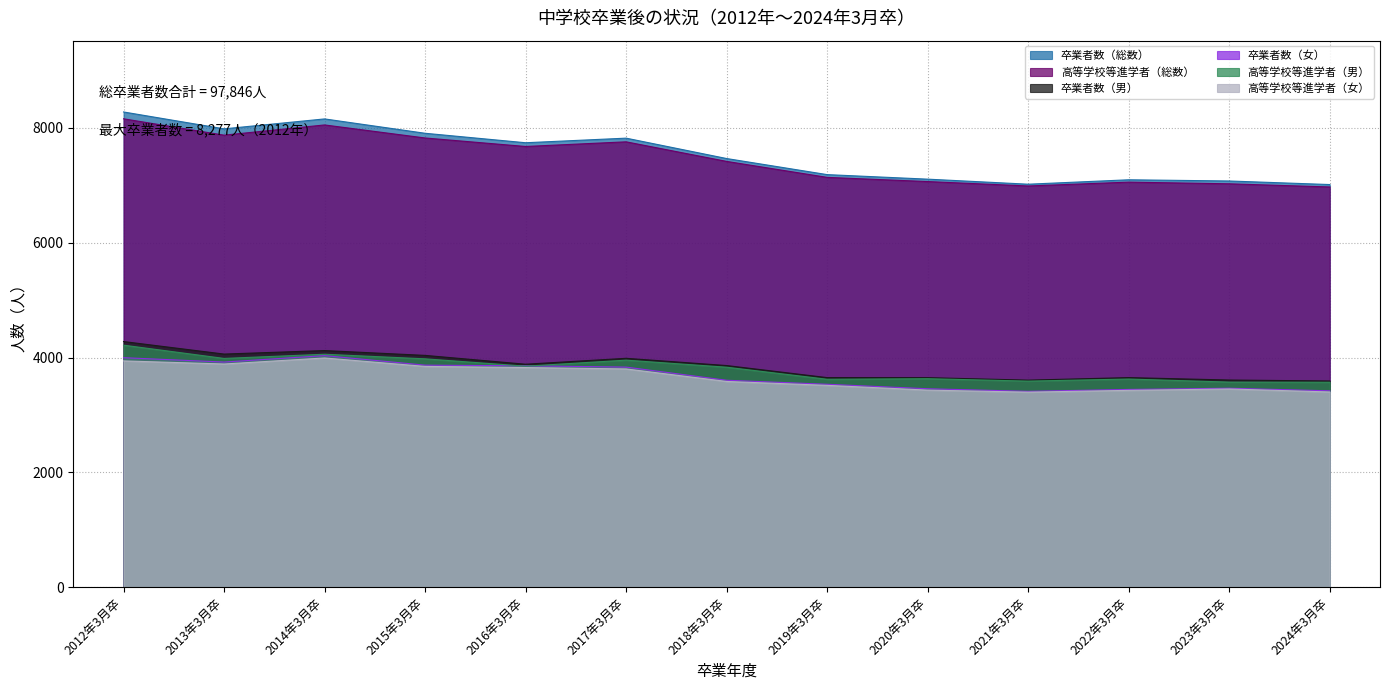

What is the greatest value displayed?

8277